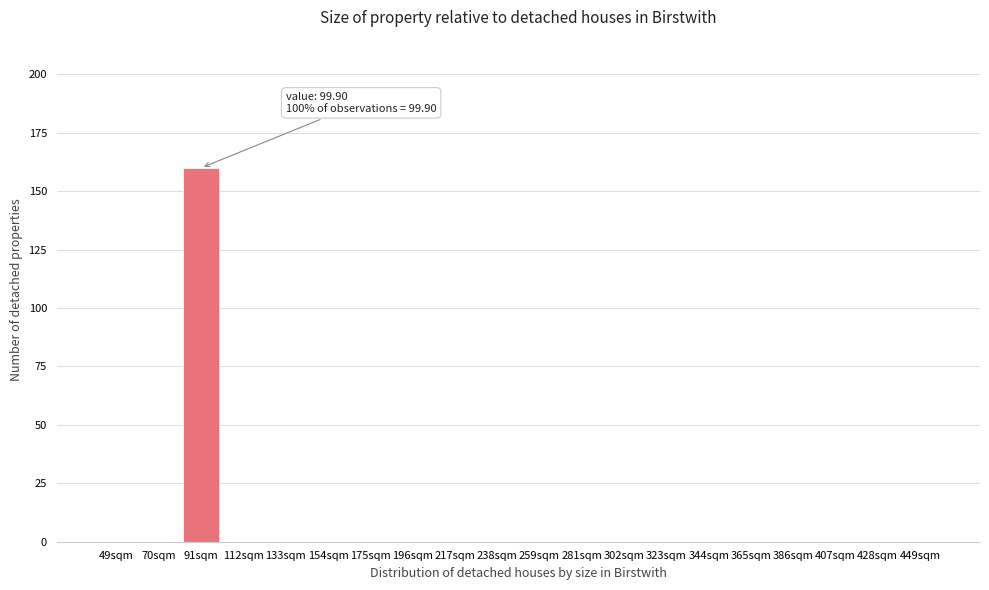

Reading left to right, list all the values displayed in this chart.

49sqm=0	70sqm=0	91sqm=160	112sqm=0	133sqm=0	154sqm=0	175sqm=0	196sqm=0	217sqm=0	238sqm=0	259sqm=0	281sqm=0	302sqm=0	323sqm=0	344sqm=0	365sqm=0	386sqm=0	407sqm=0	428sqm=0	449sqm=0